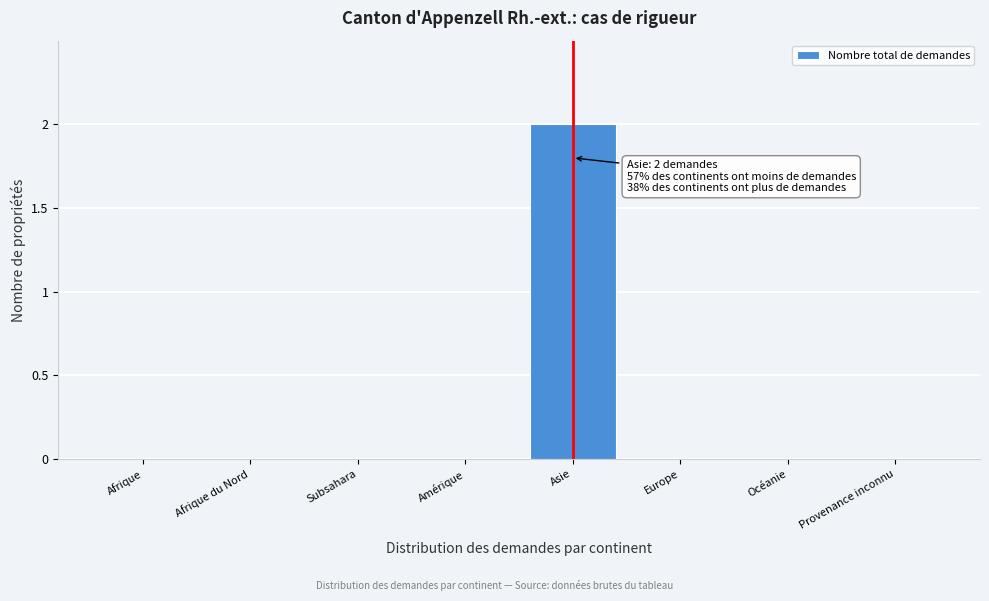

Reading right to left, list all the values displayed in this chart.

Provenance inconnu=0	Océanie=0	Europe=0	Asie=2	Amérique=0	Subsahara=0	Afrique du Nord=0	Afrique=0